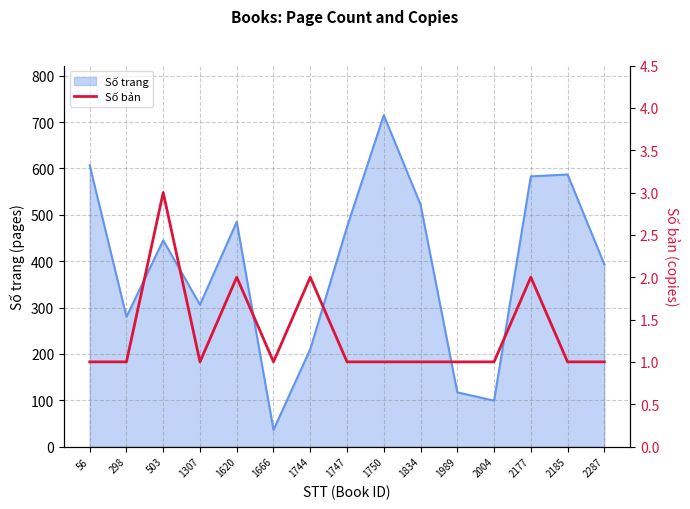

Where is Số trang nearest to the value 375?

2287